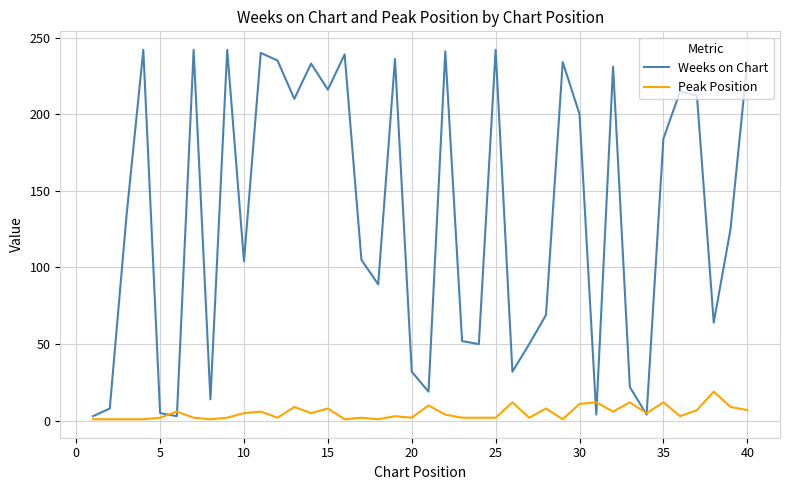

Rank the series by their maximum value, from highest to lowest.

Weeks on Chart, Peak Position